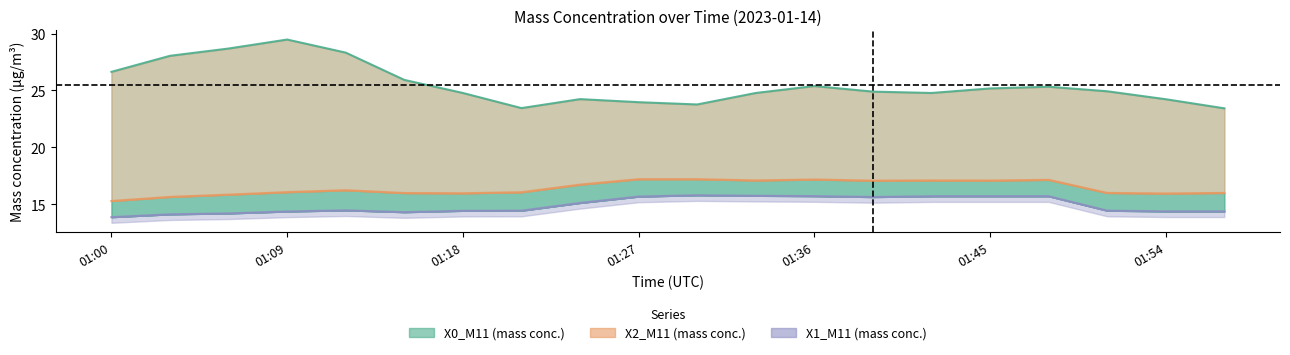

The value of X1_M11 (mass conc.) at 01:00 is 13.8. True or false?

True